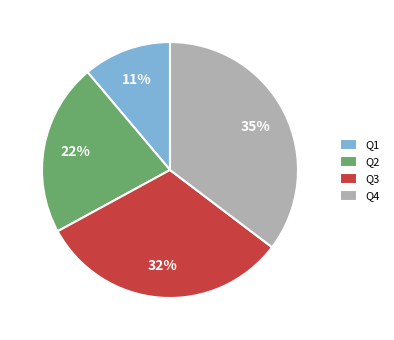

What is the ratio of the value at Q3 to the value at Q2?

1.5